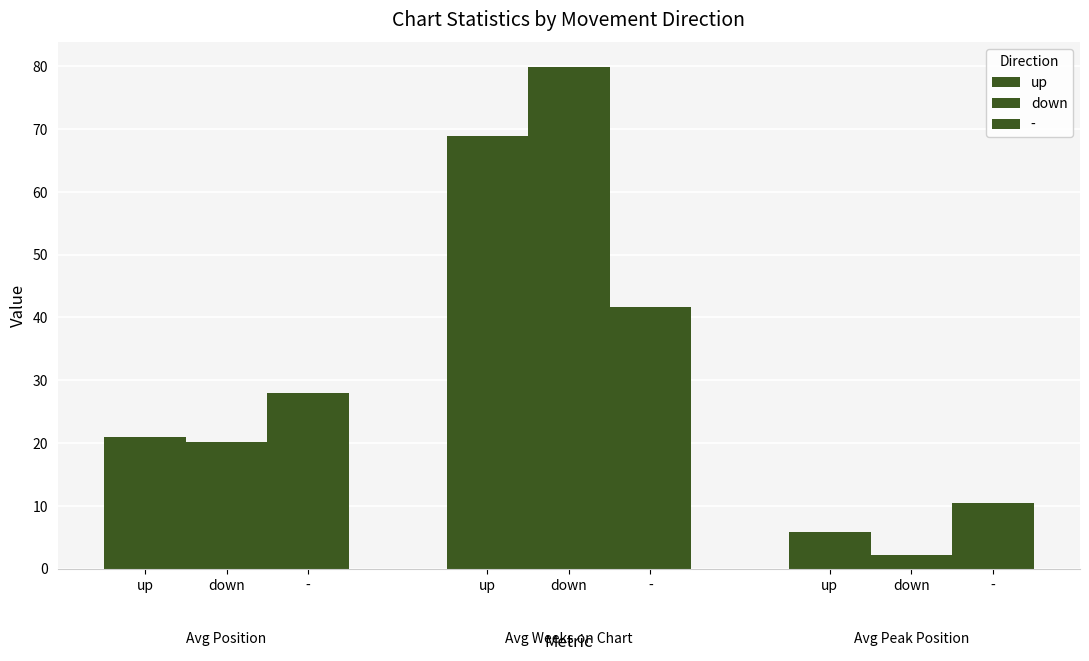

How many data points does each series have?

3